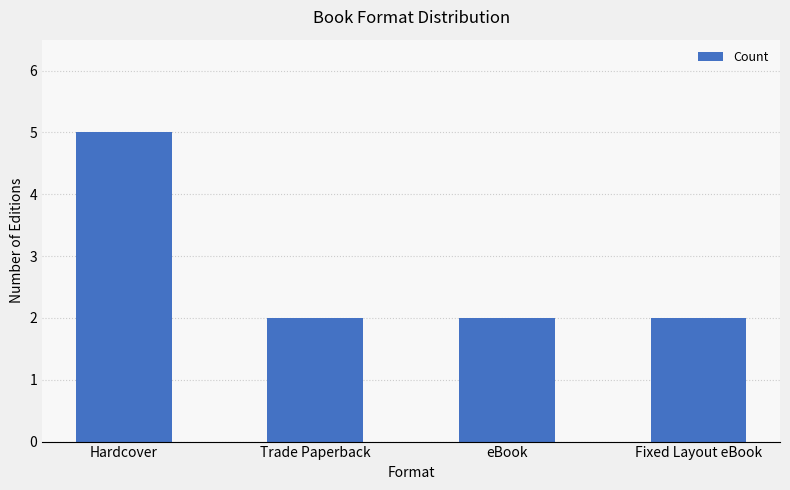

Is it true that the value at Fixed Layout eBook is 0?

False